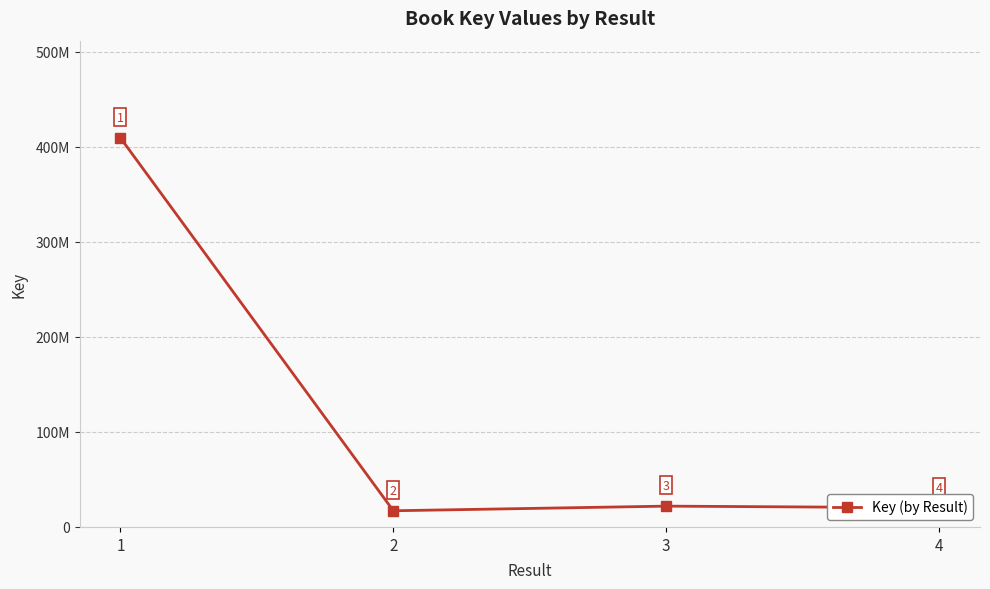

Between 4 and 2, which is larger?

4